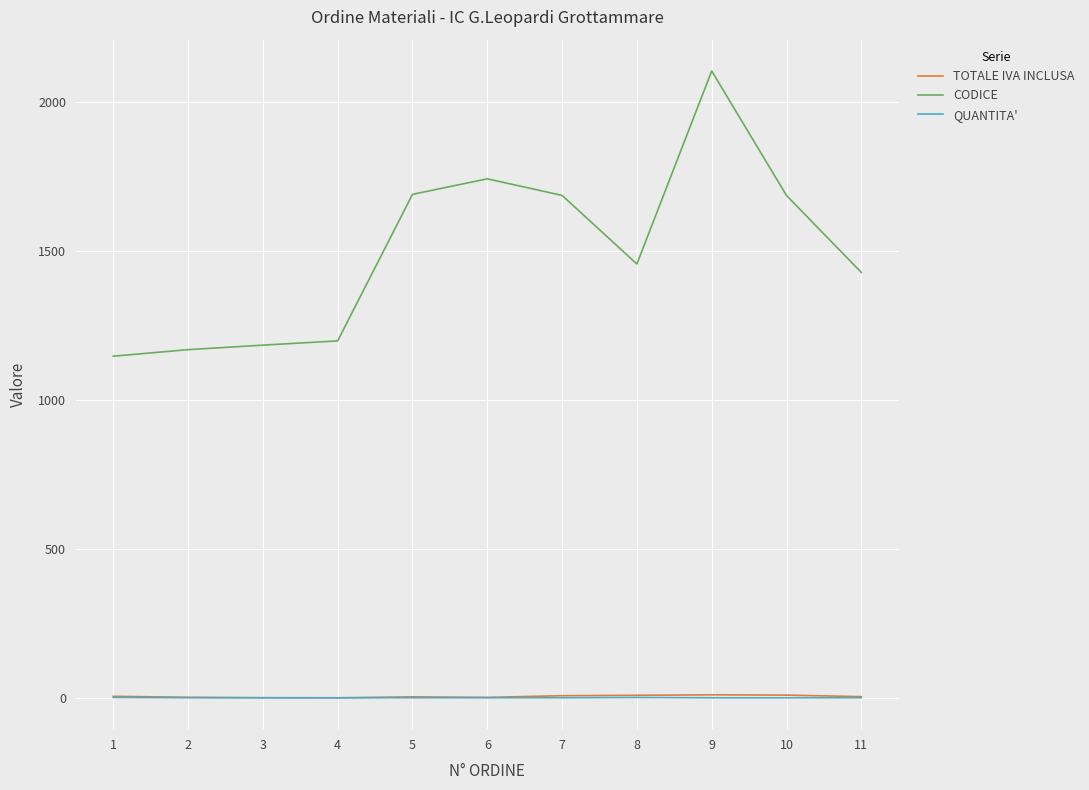

What is the average value of the TOTALE IVA INCLUSA series?

5.5